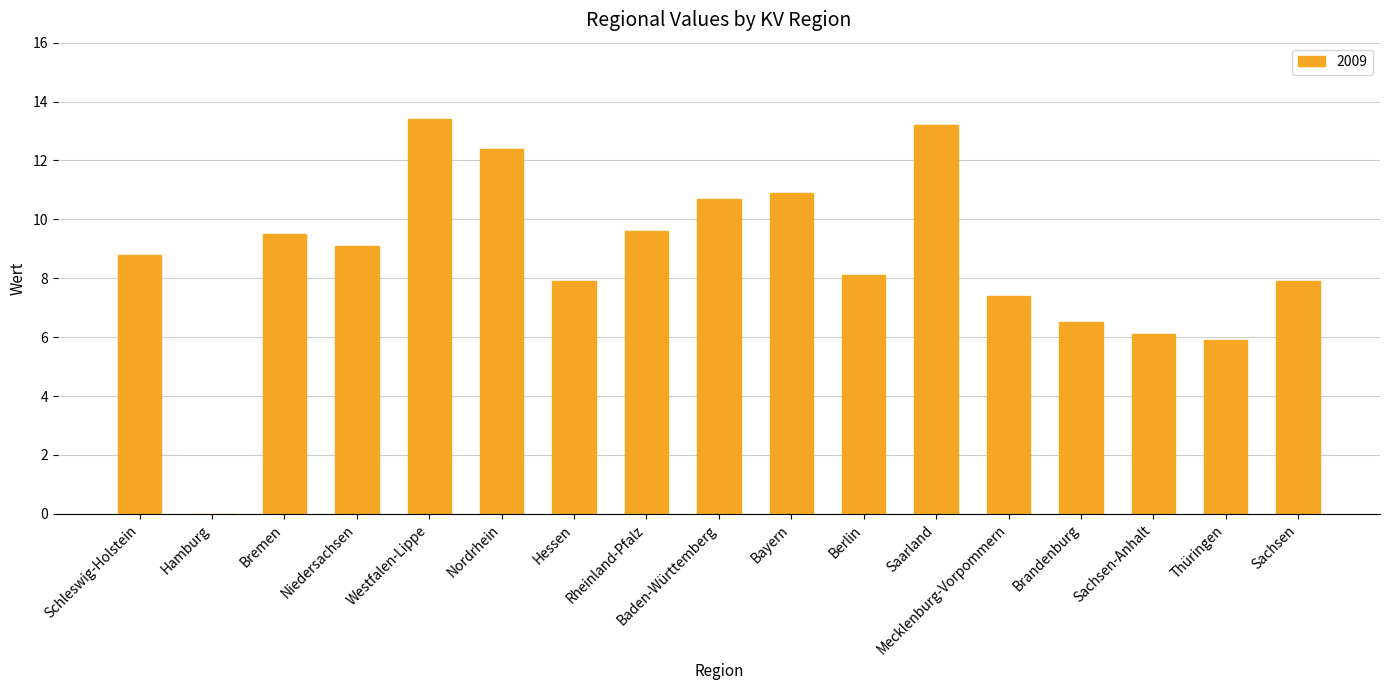

What is the greatest value displayed?

13.4